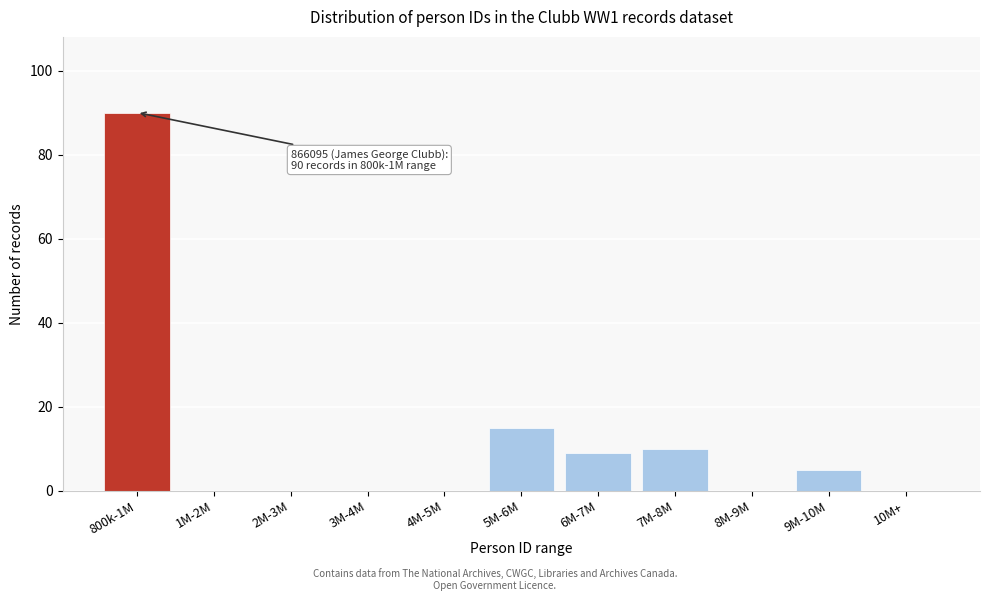

Reading left to right, transcribe all the data shown in this chart.

800k-1M=90	1M-2M=0	2M-3M=0	3M-4M=0	4M-5M=0	5M-6M=15	6M-7M=9	7M-8M=10	8M-9M=0	9M-10M=5	10M+=0